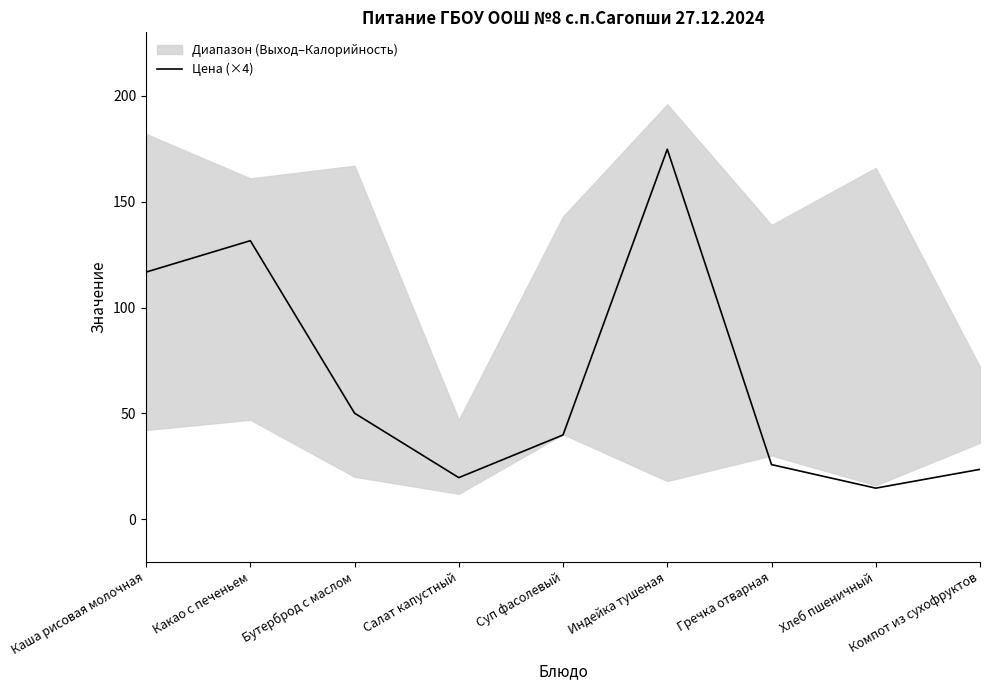

What is the change in value from Салат капустный to Суп фасолевый?

+20.2